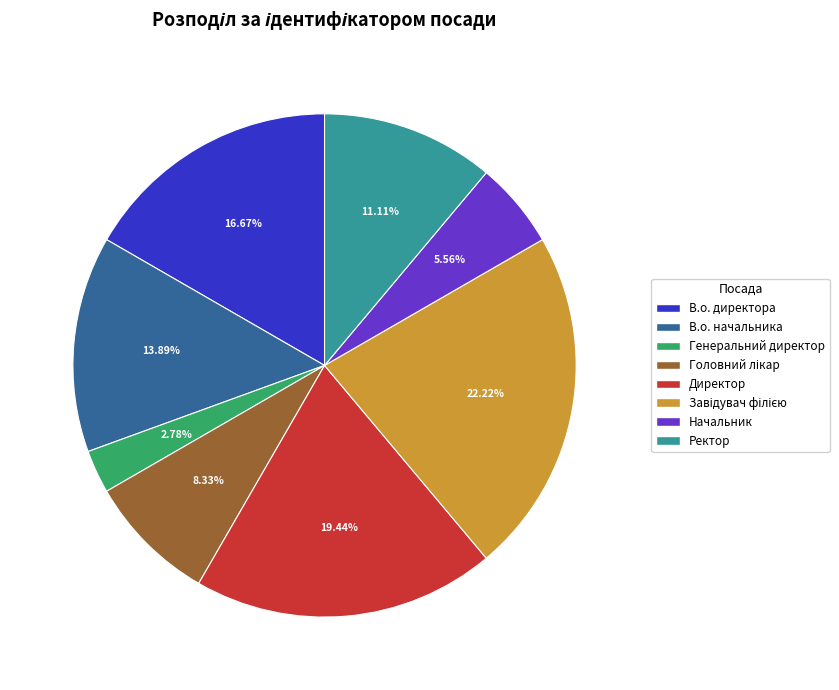

Which slice is the smallest?

Генеральний директор